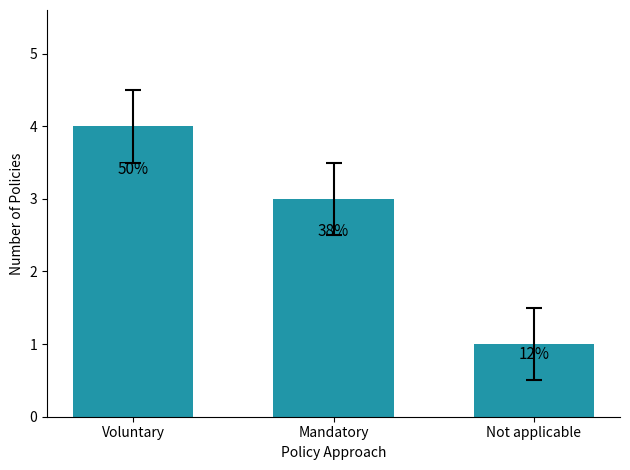

Reading left to right, extract all data points from this chart.

4	3	1